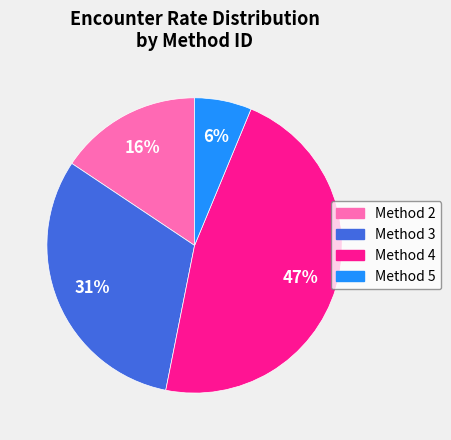

Is there any slice that represents more than half of the pie?

No